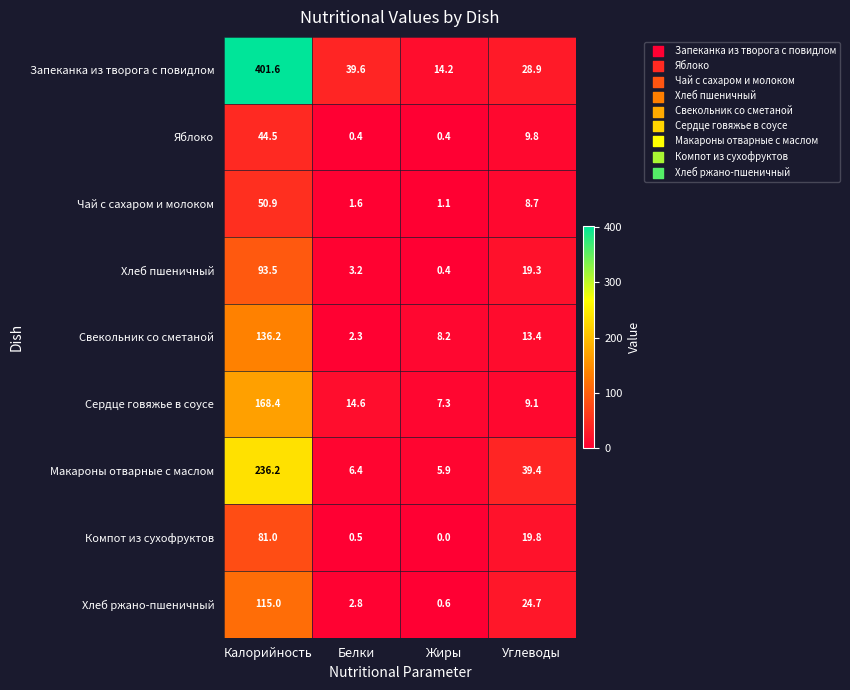

What is the difference between the second highest and minimum values in the Свекольник со сметаной series?

11.1